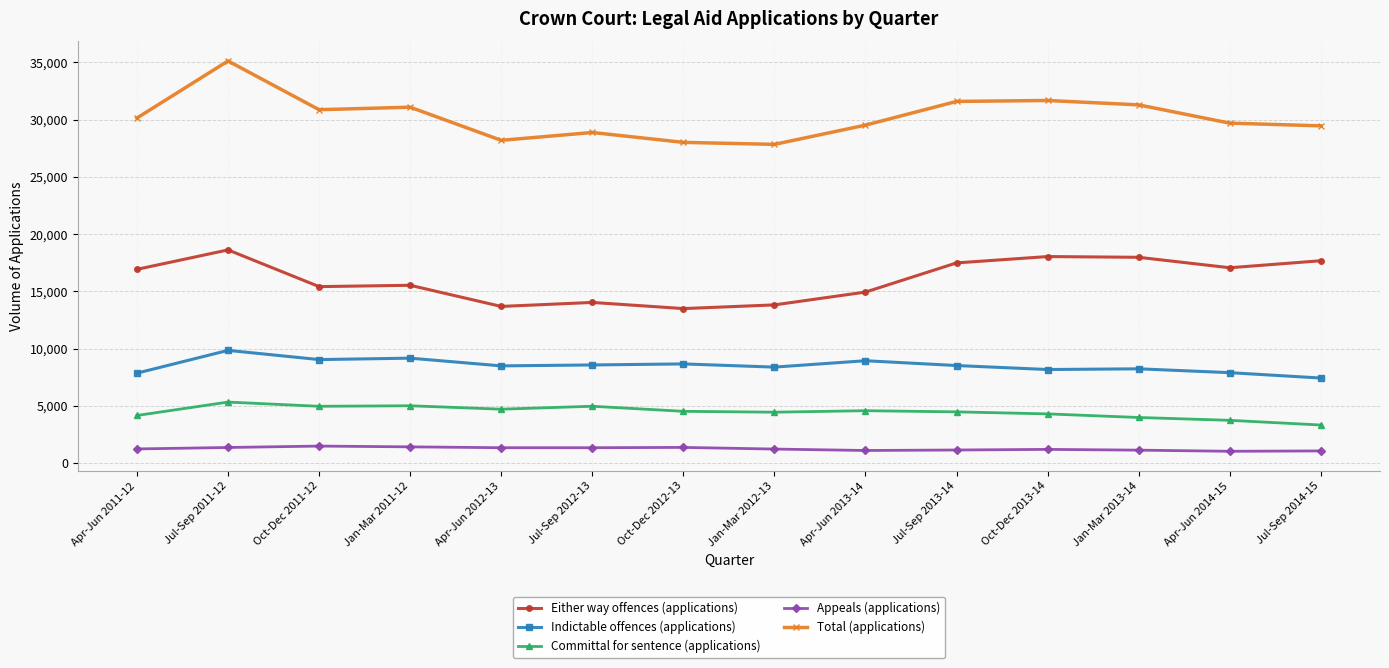

How many values in the Committal for sentence (applications) series are below 4512?

7